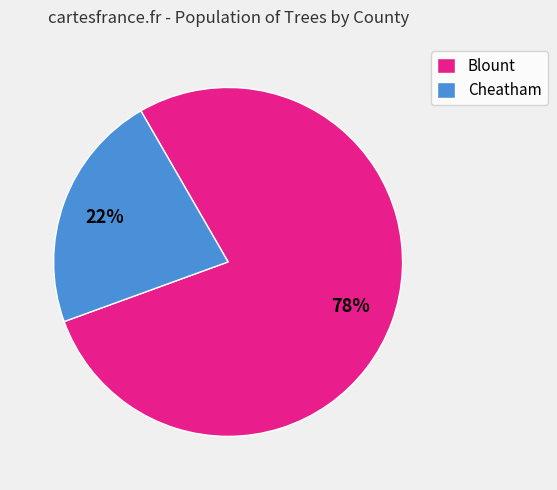

To the nearest percent, what portion does Blount represent?

78%